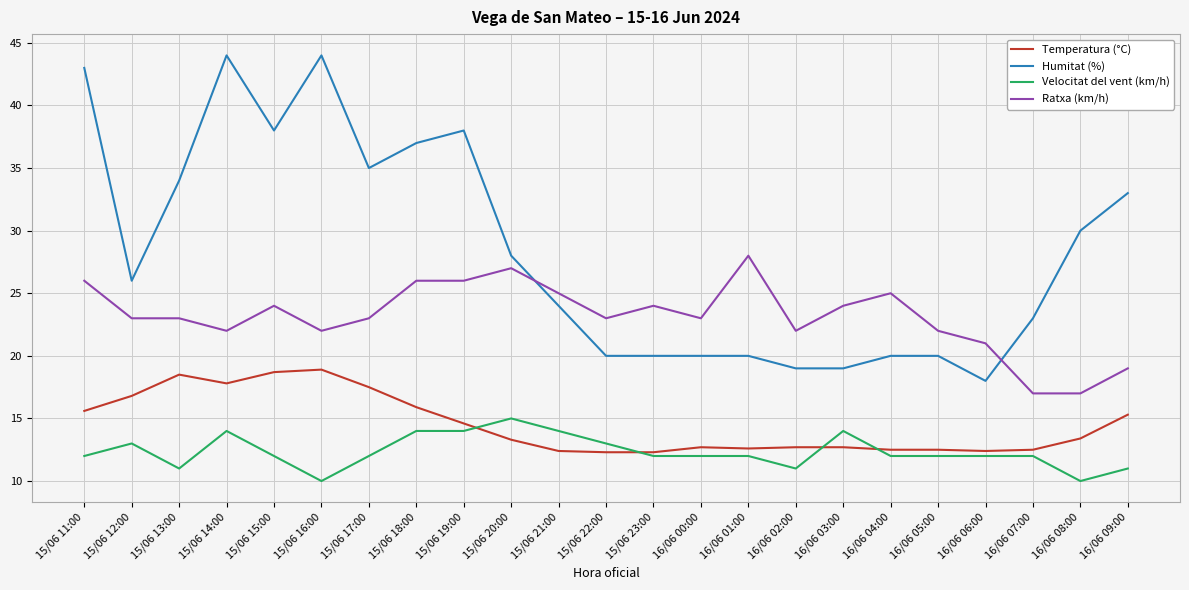

True or false: Ratxa (km/h) and Temperatura (°C) intersect in this chart.

False